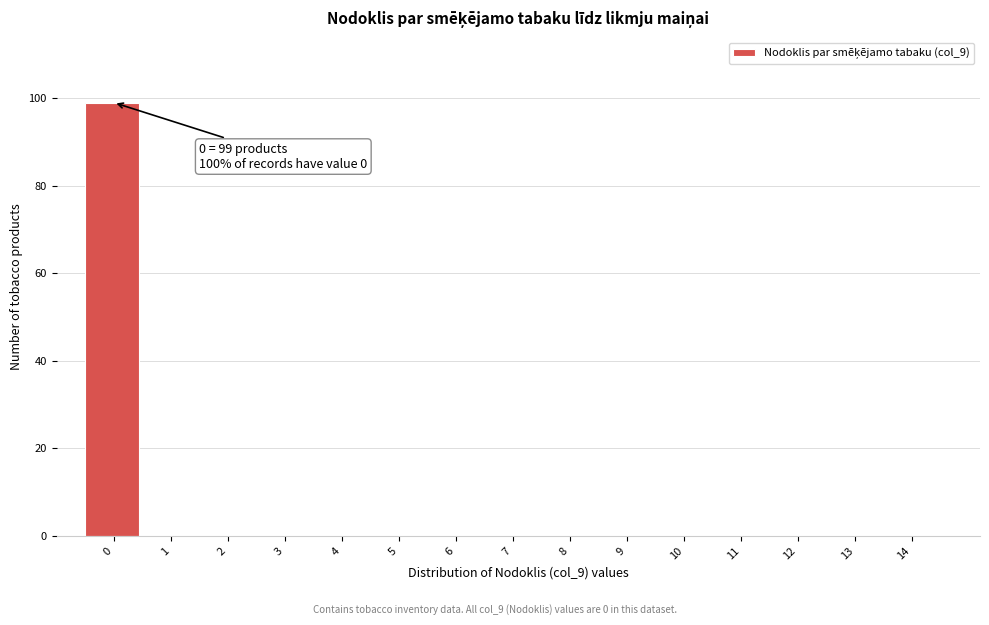

Reading right to left, what are all the values shown in this chart?

14=0	13=0	12=0	11=0	10=0	9=0	8=0	7=0	6=0	5=0	4=0	3=0	2=0	1=0	0=99